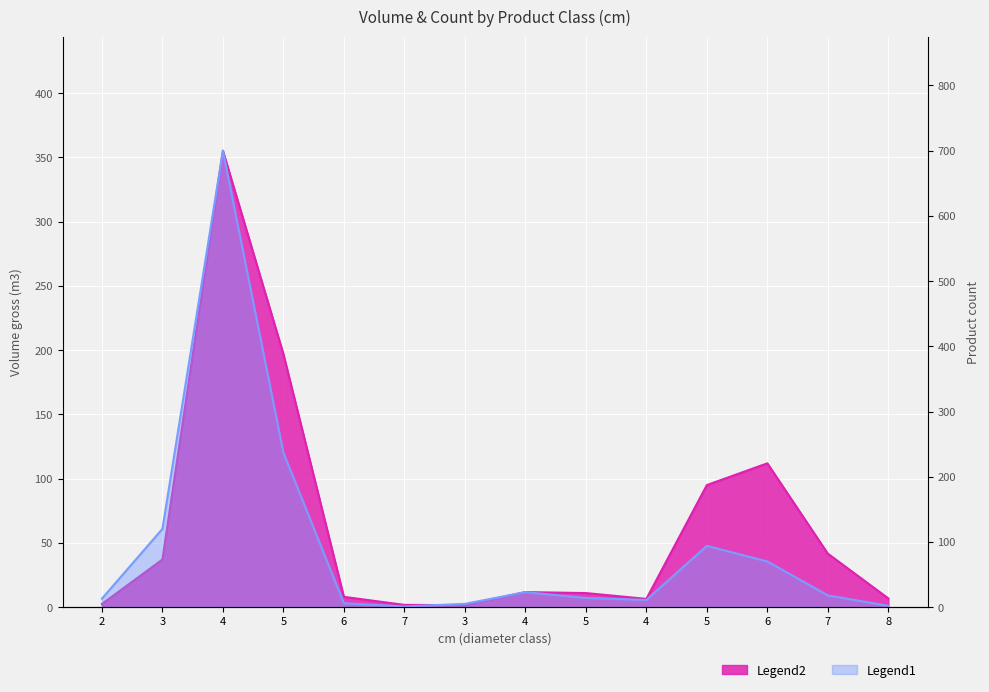

How many times do produit_nbre and produit_vtgr cross each other?

3